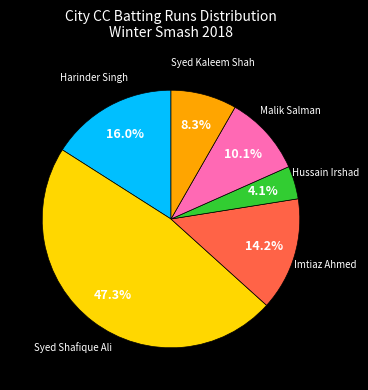

Approximately how many times larger is the value at Syed Kaleem Shah compared to Harinder Singh?

0.5